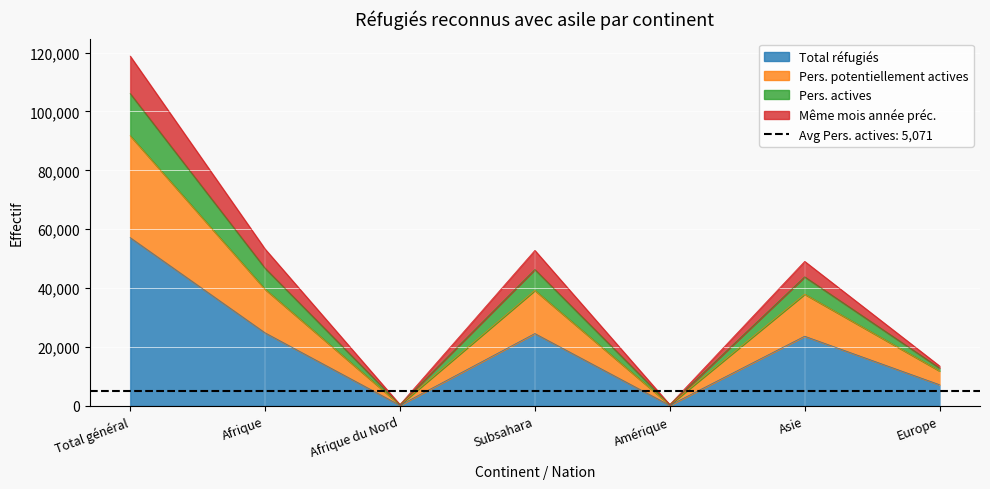

What is the sum of the Pers. actives values at Afrique and Europe?

66889